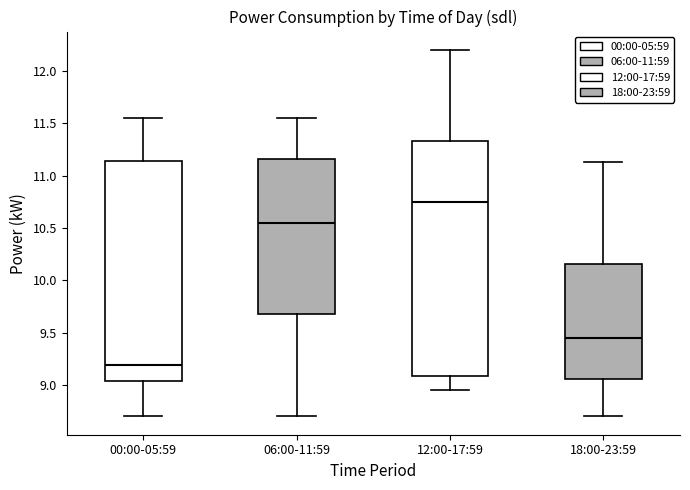

Reading left to right, read every box against the y-axis: the position of its median line, the range the box covers, and the ends of its whiskers. The values are not printed on the chart, so give them approximately, as read against the axis.

00:00-05:59: median 9.20, box 9.05 to 11.15, whiskers 8.70 to 11.55
06:00-11:59: median 10.55, box 9.70 to 11.15, whiskers 8.70 to 11.55
12:00-17:59: median 10.75, box 9.10 to 11.35, whiskers 8.95 to 12.20
18:00-23:59: median 9.45, box 9.05 to 10.15, whiskers 8.70 to 11.15